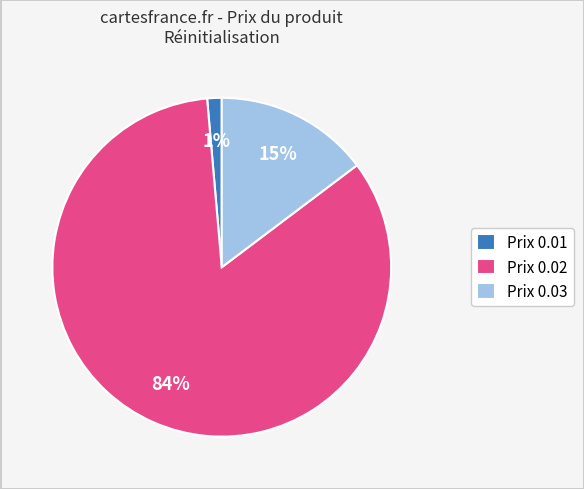

True or false: Prix 0.02 accounts for 84% of the total.

True